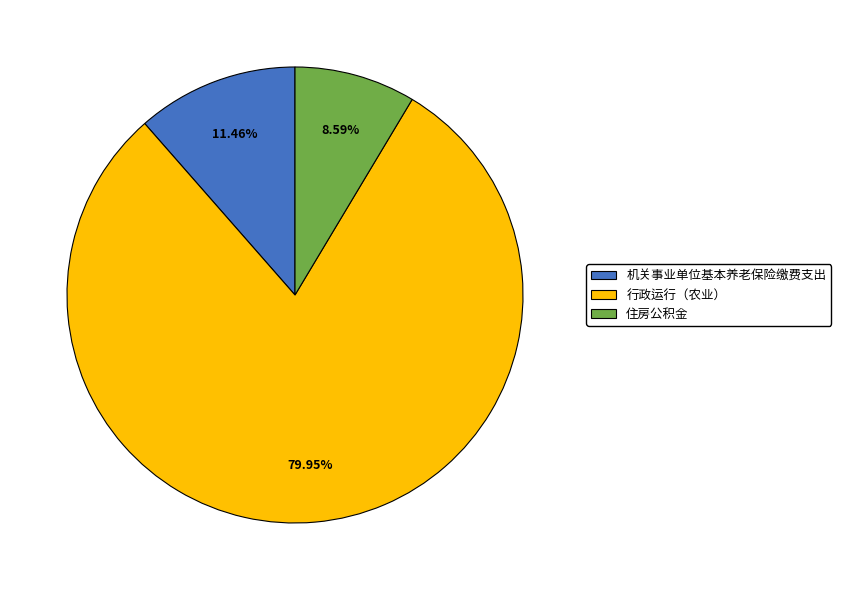

How many segments does this pie chart have?

3